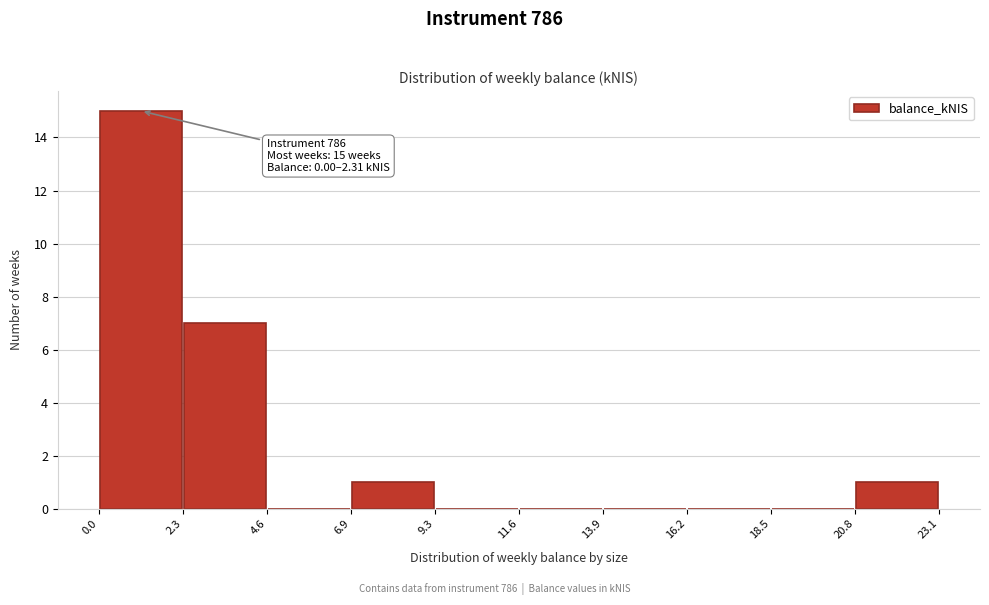

Over which range of the x-axis is the bar tallest?

0.0 to 2.3